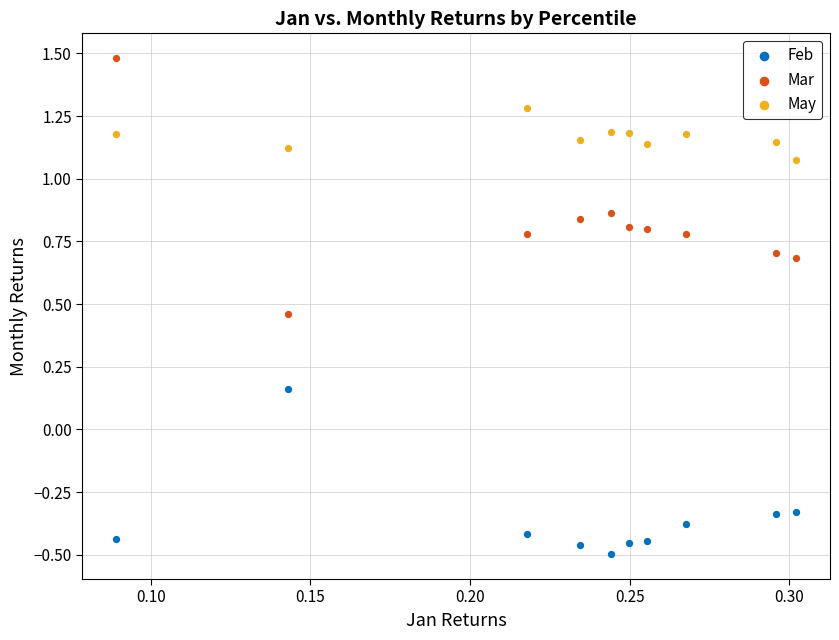

What are all the series names shown in the legend?

Feb, Mar, May